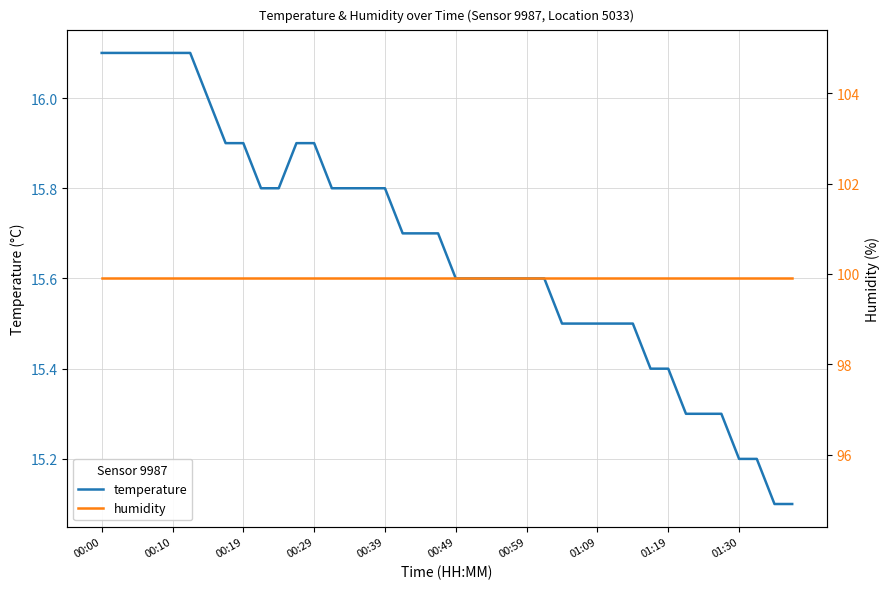

At which category is the sum across all series the highest?

00:00